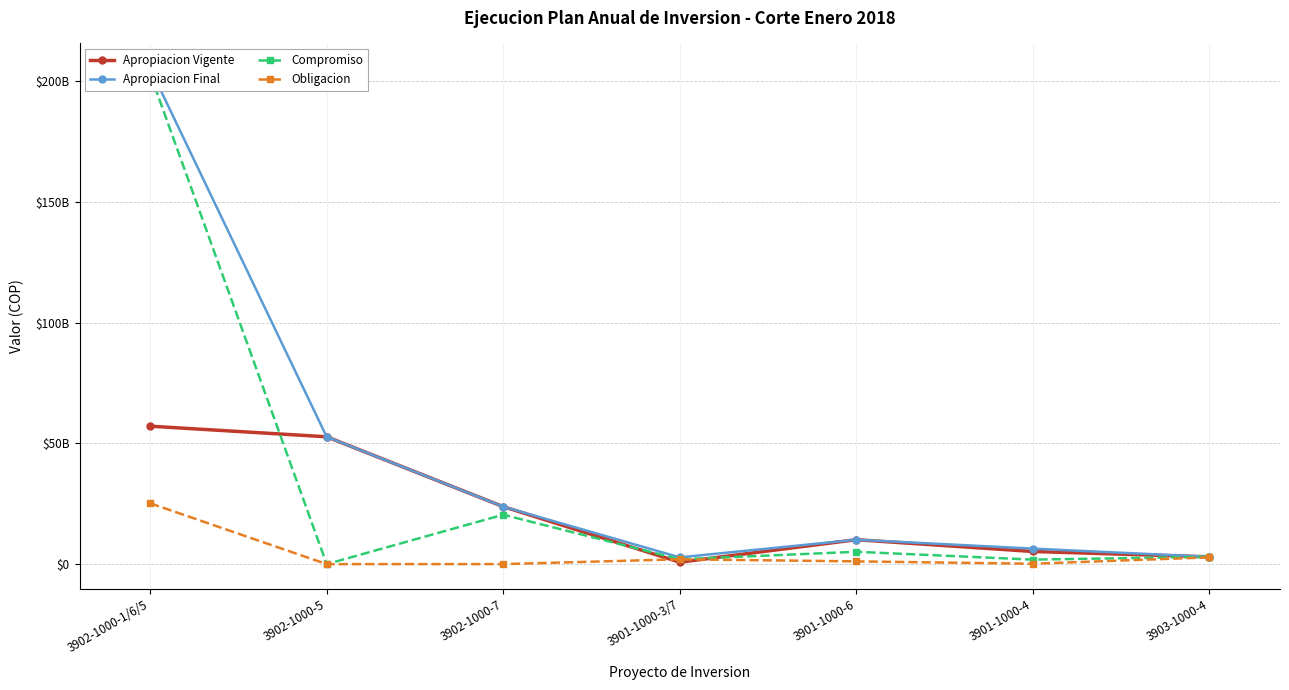

Rank the series at 3901-1000-3/7 from highest to lowest value.

Apropiacion Final, Compromiso, Obligacion, Apropiacion Vigente